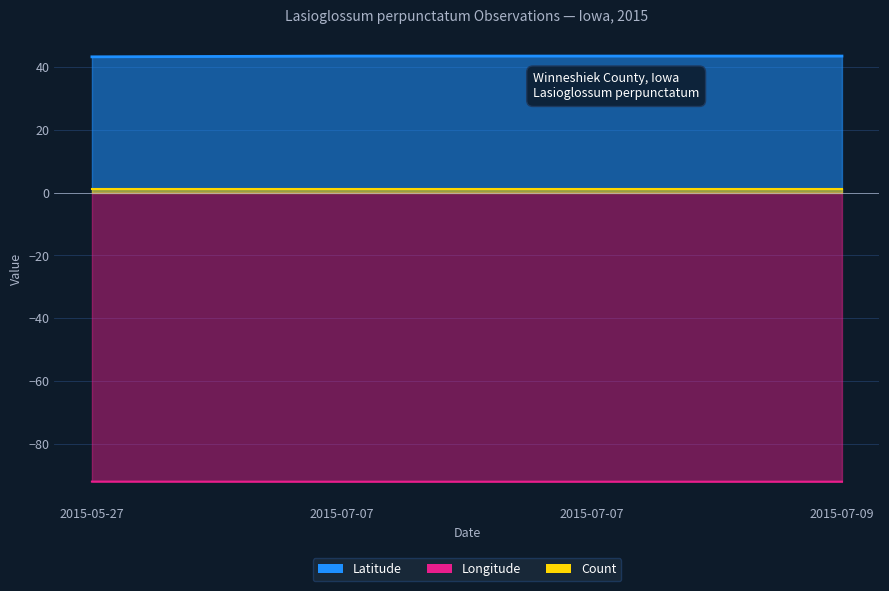

Count the number of categories in the chart.

4